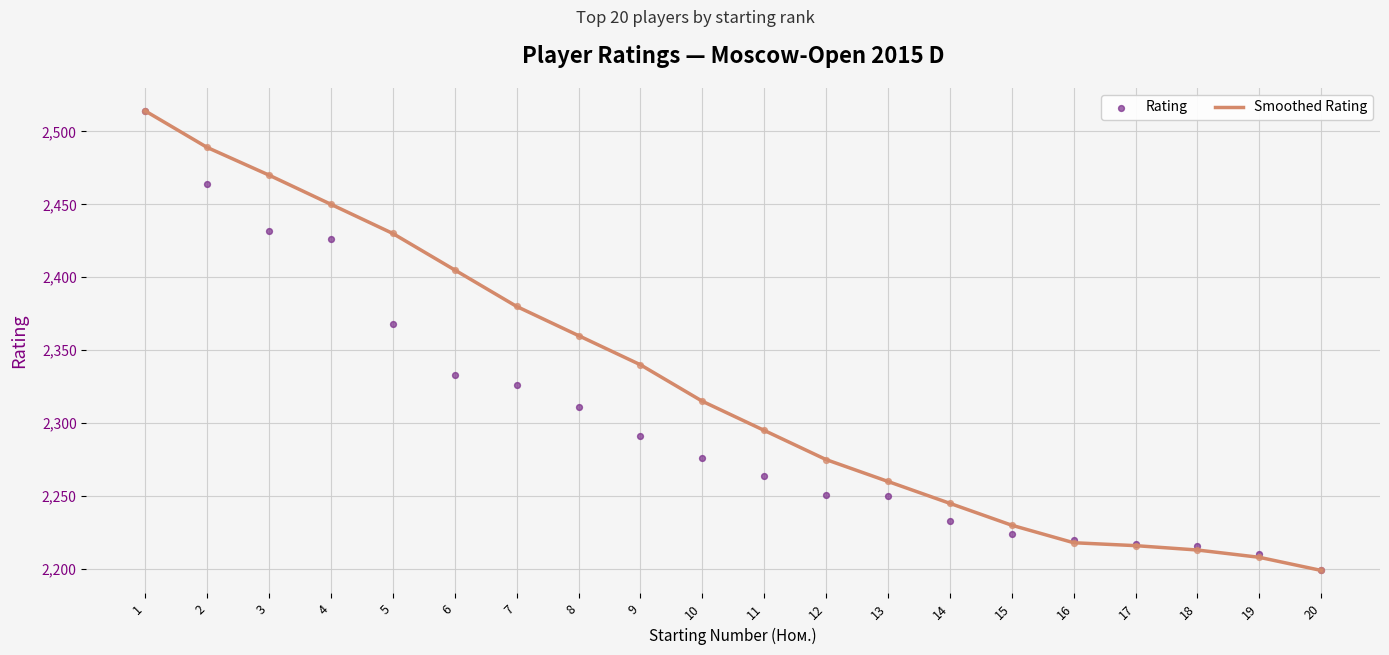

What is the total value across all series at 14?

4478